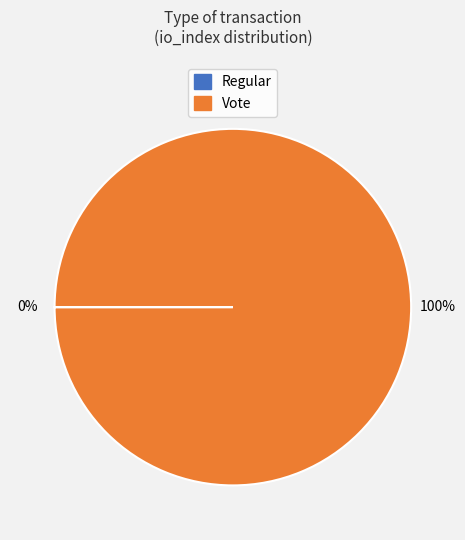

To the nearest percent, what is the average slice percentage?

50%